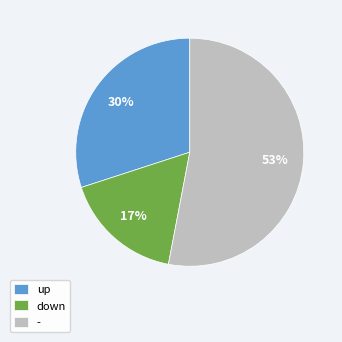

To the nearest percent, what portion does up represent?

30%